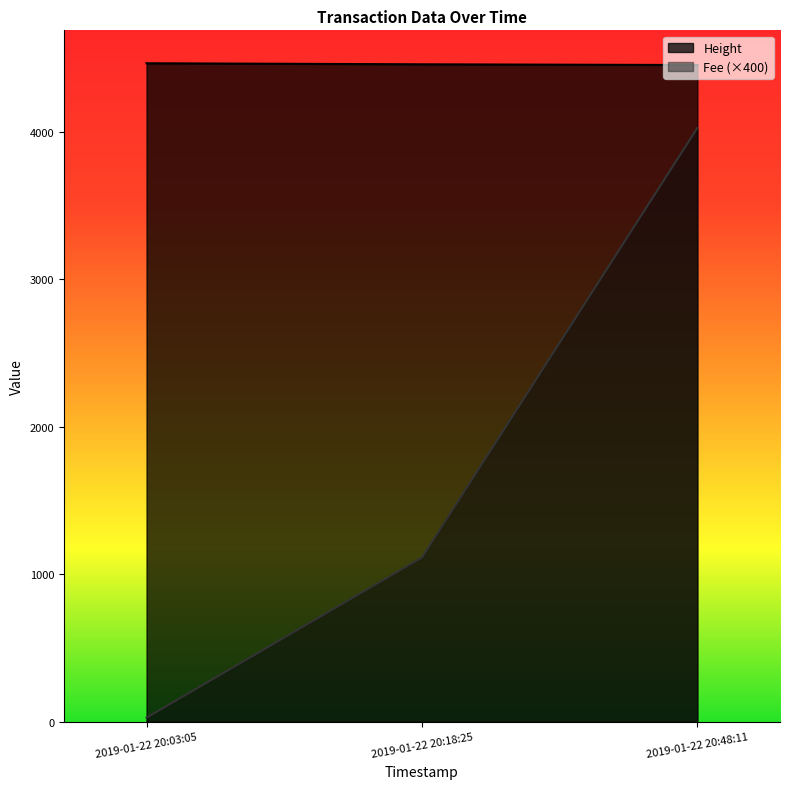

The value of Fee at 2019-01-22 20:18:25 is 1114.3. True or false?

True